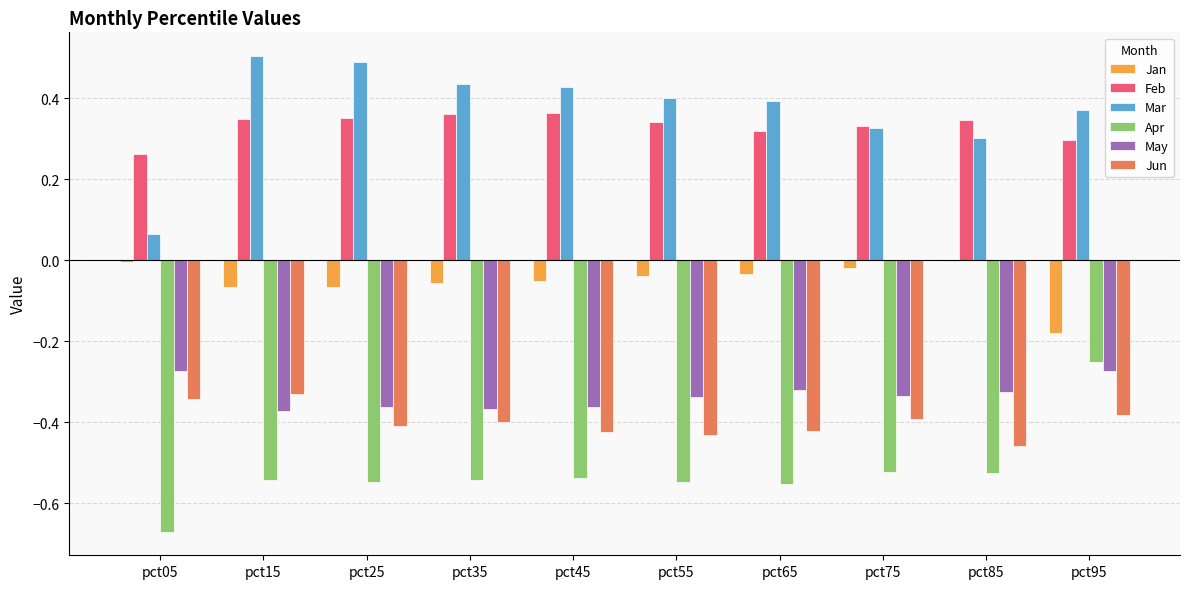

How many categories are shown in the chart?

10